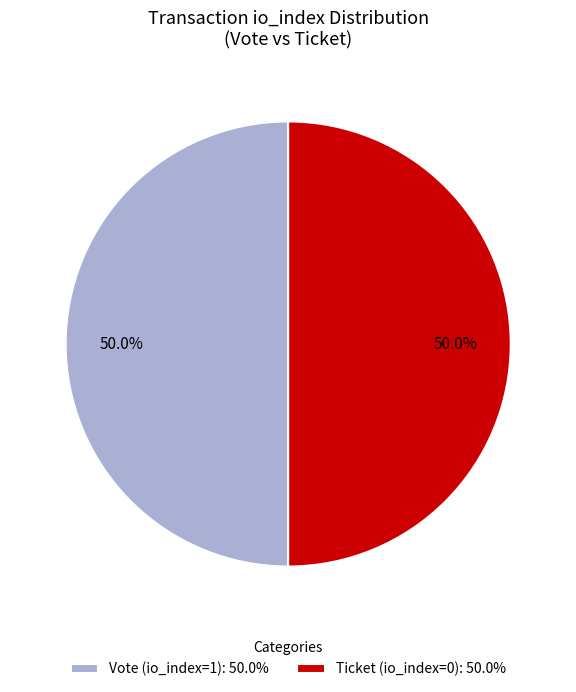

Approximately how many times larger is the value at Ticket (io_index=0): 50.0% compared to Vote (io_index=1): 50.0%?

1.0